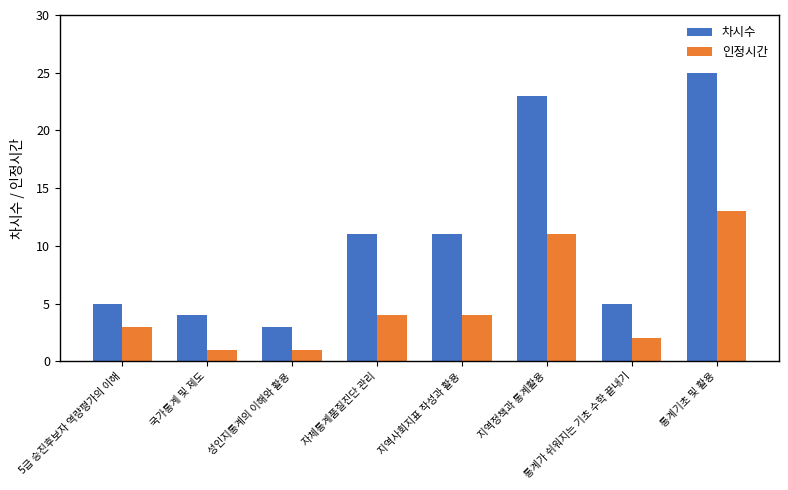

Reading right to left, what are all the values shown in this chart?

차시수: 25	5	23	11	11	3	4	5
인정시간: 13	2	11	4	4	1	1	3